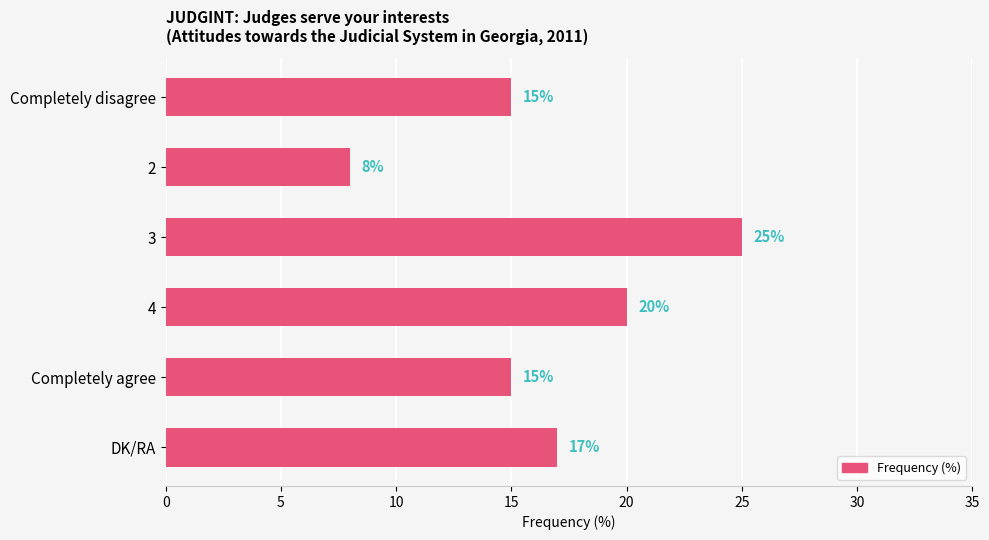

How many distinct data groups are displayed?

1